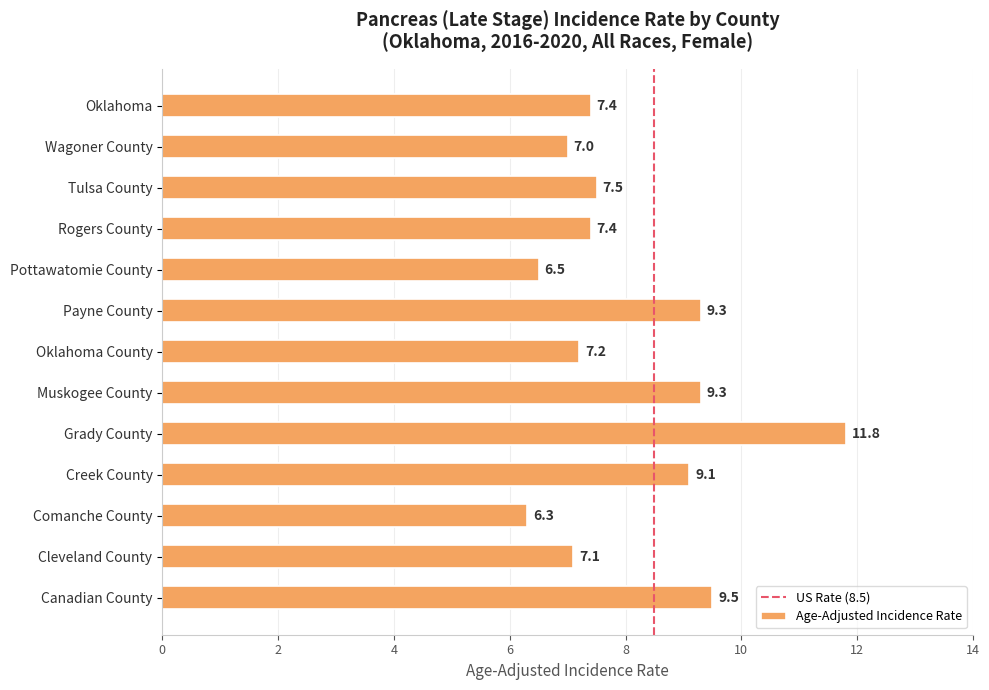

Reading top to bottom, list all the values displayed in this chart.

7.4	7.0	7.5	7.4	6.5	9.3	7.2	9.3	11.8	9.1	6.3	7.1	9.5